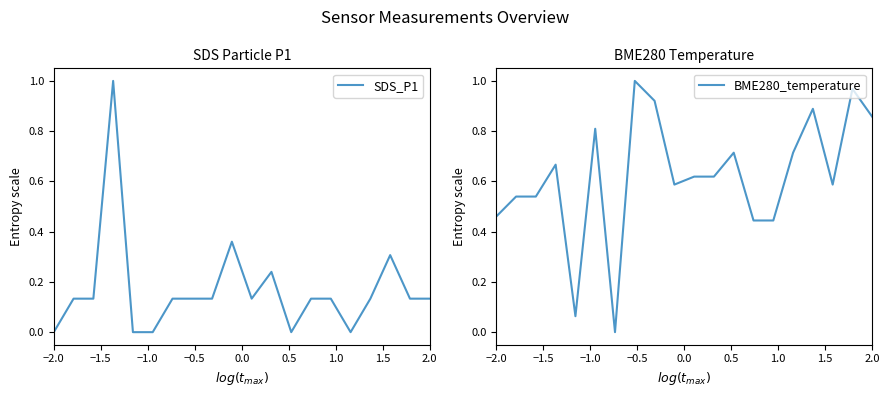

How many interior local valleys does the SDS_P1 series have?

3